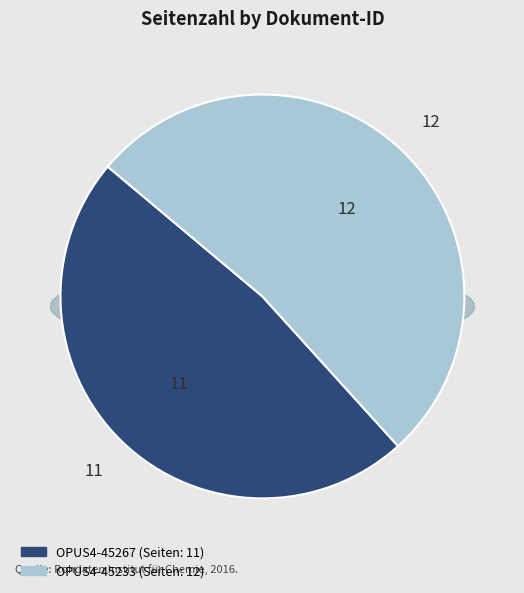

To the nearest percent, what is the combined percentage of OPUS4-45267 and OPUS4-45233?

100%